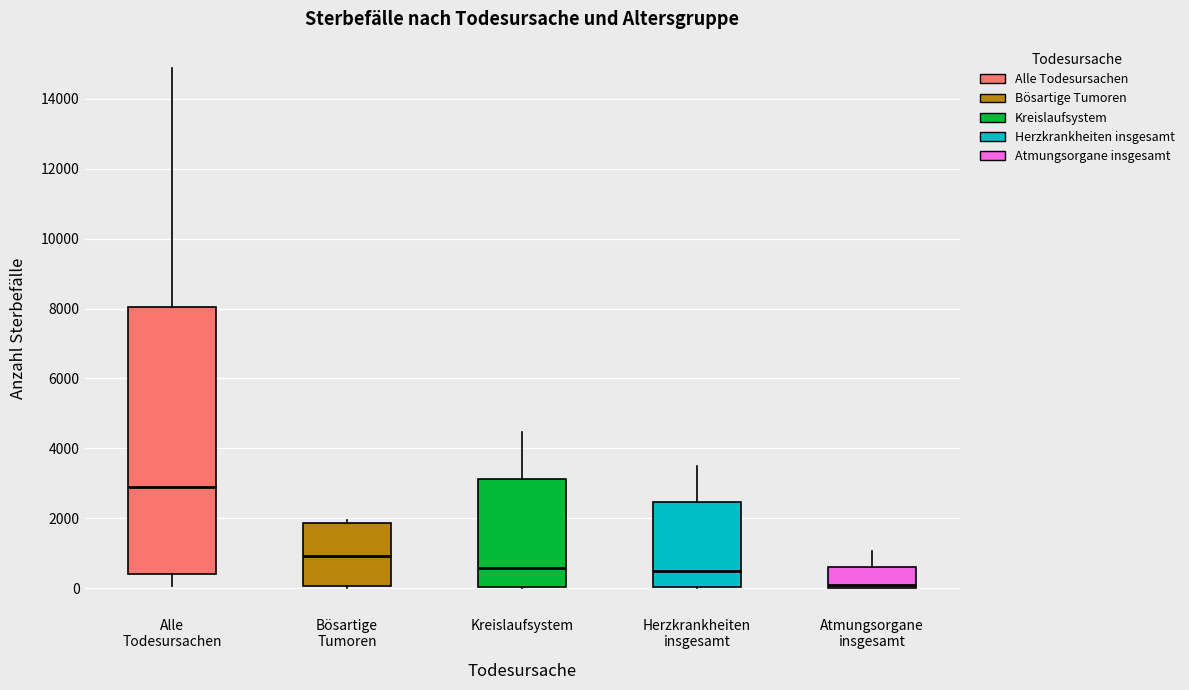

Which box is the tallest, from its lower edge to its upper edge?

Alle Todesursachen